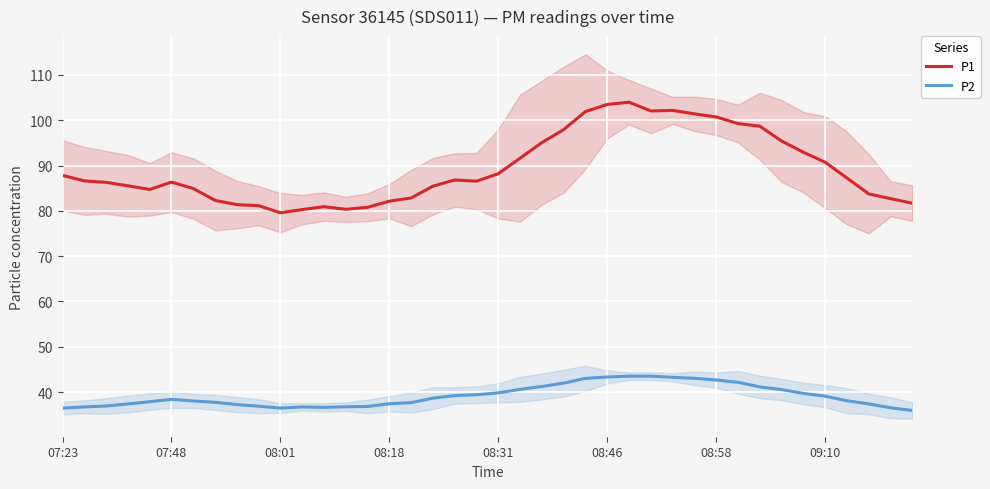

How many interior local peaks does the P2 series have?

3